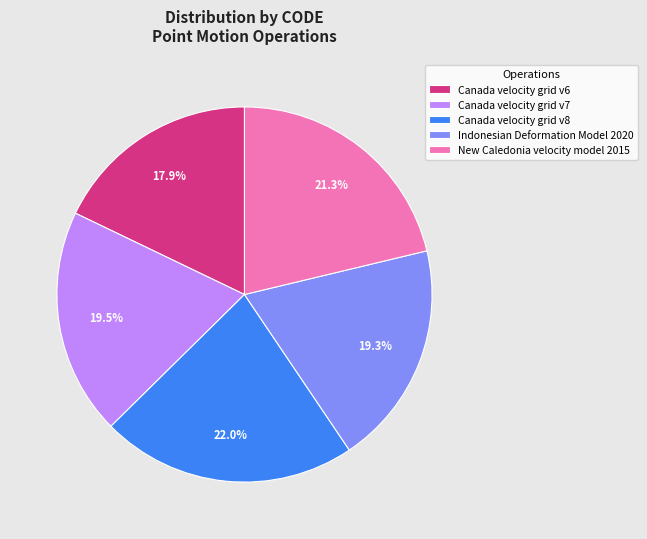

Is Indonesian Deformation Model 2020 the majority of the pie?

No